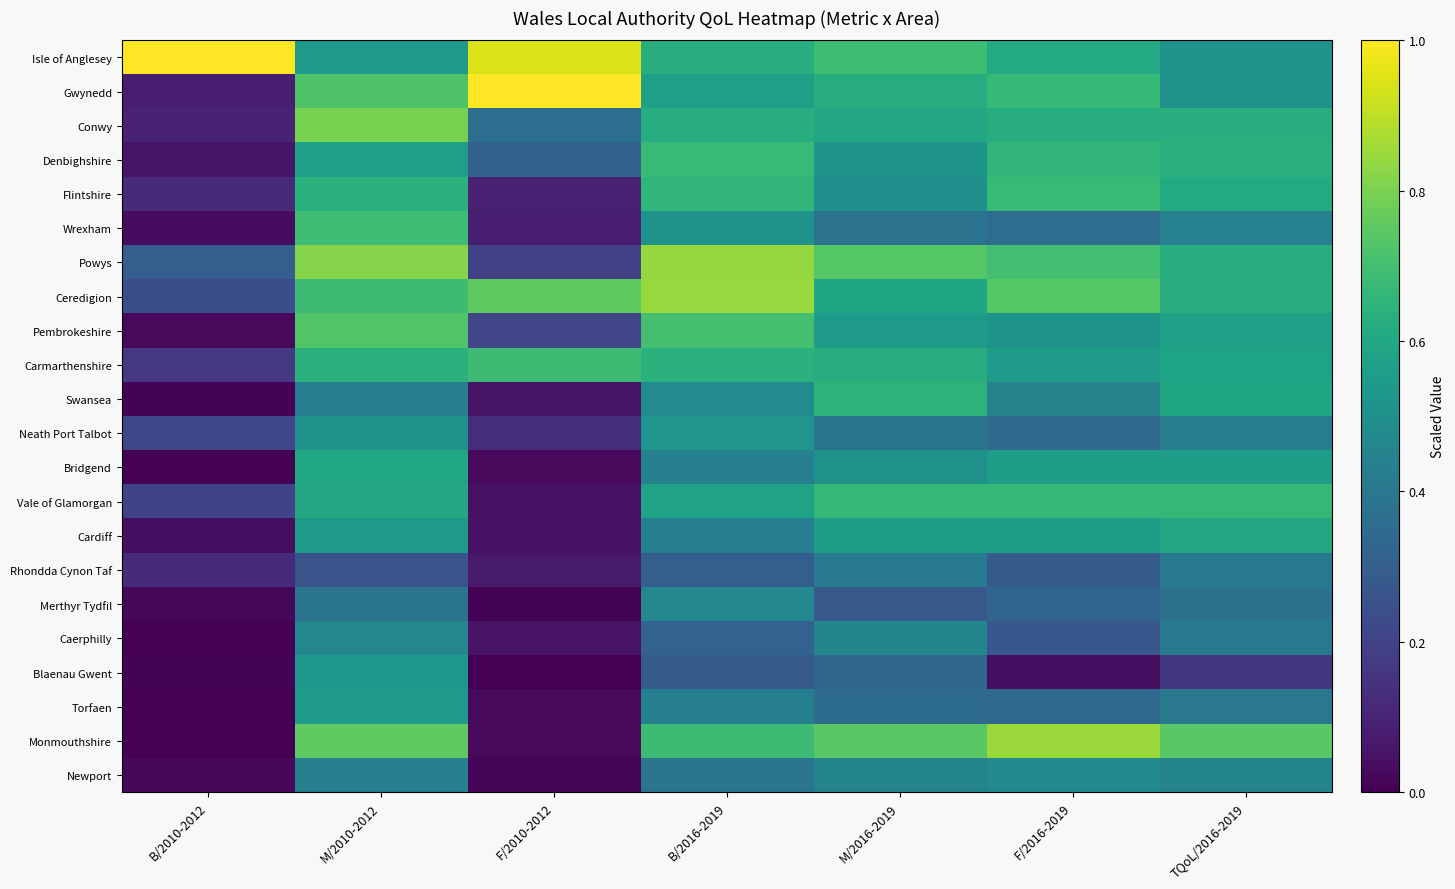

Rank the series by their maximum value, from lowest to highest.

Rhondda Cynon Taf, Caerphilly, Merthyr Tydfil, Newport, Neath Port Talbot, Blaenau Gwent, Torfaen, Bridgend, Cardiff, Swansea, Vale of Glamorgan, Denbighshire, Flintshire, Carmarthenshire, Wrexham, Pembrokeshire, Conwy, Powys, Ceredigion, Monmouthshire, Isle of Anglesey, Gwynedd